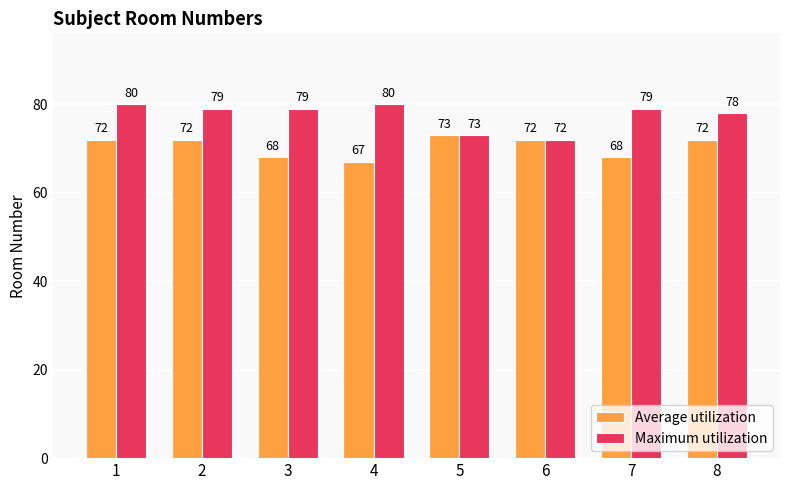

What is the spread (max minus min) of values at 8?

6